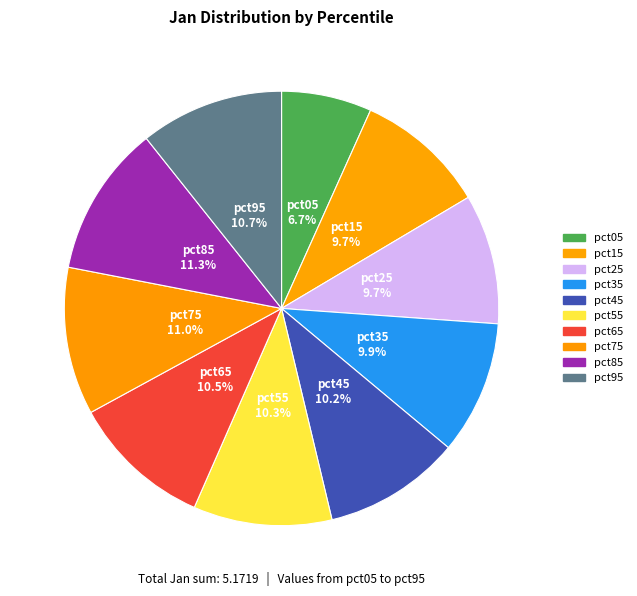

How many segments does this pie chart have?

10